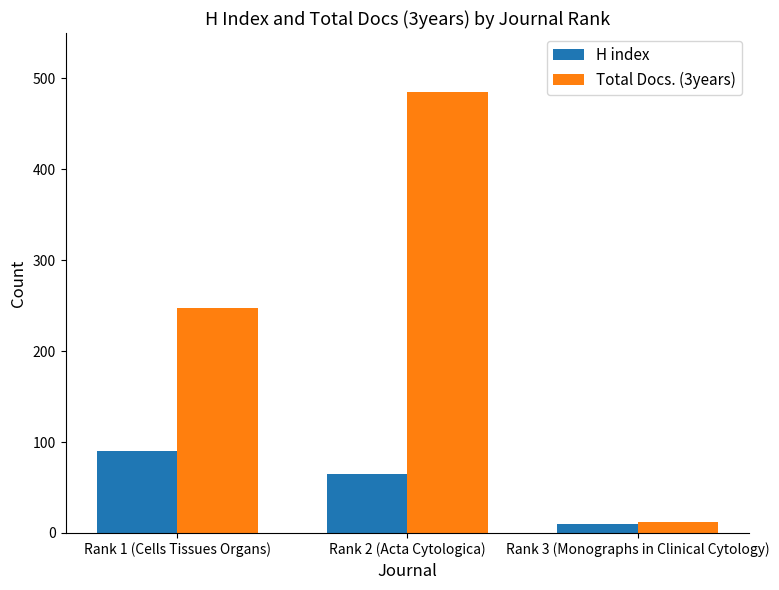

What are all the series names shown in the legend?

H index, Total Docs. (3years)